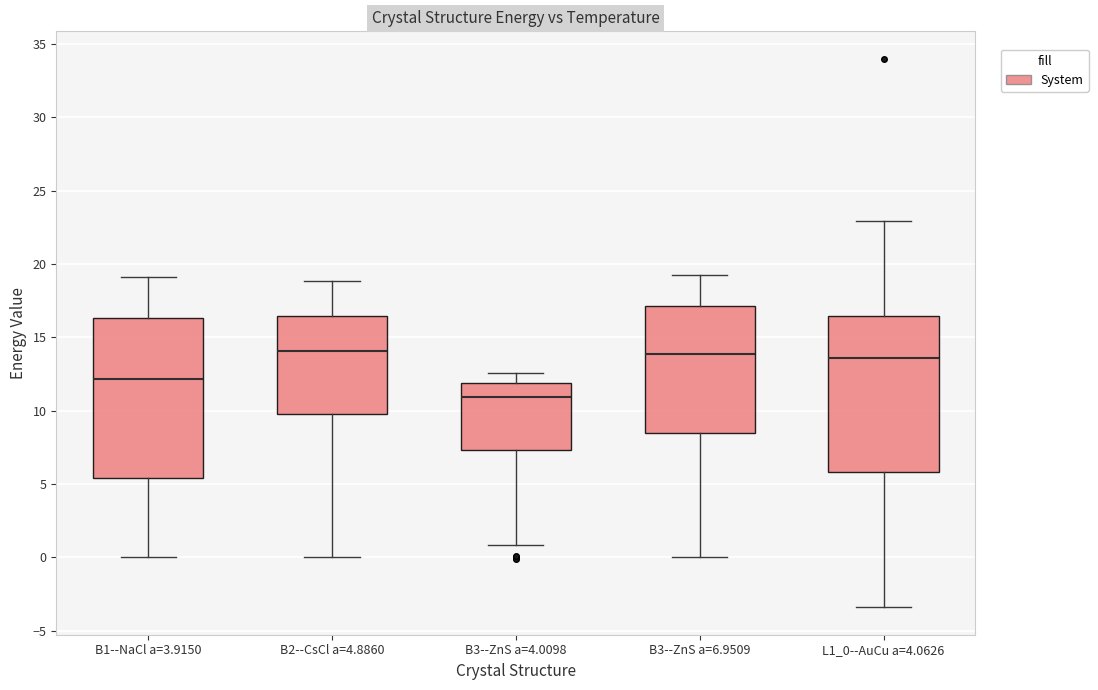

Reading left to right, read every box against the y-axis: the position of its median line, the range the box covers, and the ends of its whiskers. The values are not printed on the chart, so give them approximately, as read against the axis.

B1--NaCl a=3.9150: median 12.0, box 5.5 to 16.5, whiskers 0.0 to 19.0
B2--CsCl a=4.8860: median 14.0, box 10.0 to 16.5, whiskers 0.0 to 19.0
B3--ZnS a=4.0098: median 11.0, box 7.5 to 12.0, whiskers 1.0 to 12.5
B3--ZnS a=6.9509: median 14.0, box 8.5 to 17.0, whiskers 0.0 to 19.0
L1_0--AuCu a=4.0626: median 13.5, box 6.0 to 16.5, whiskers -3.5 to 23.0